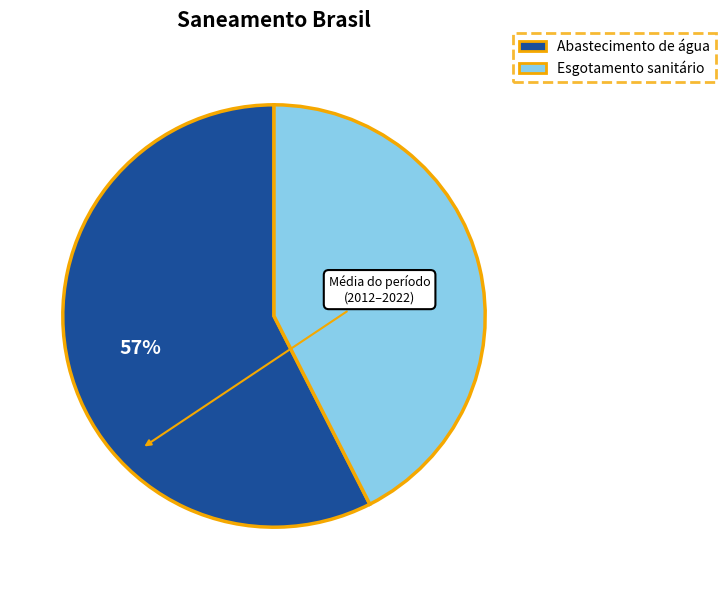

Does any single category account for the majority?

Yes